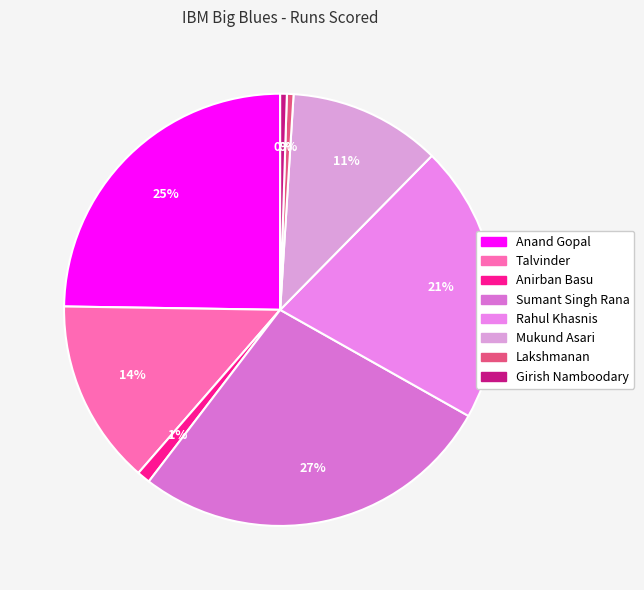

Combined, do Lakshmanan and Anirban Basu account for over 50%?

No